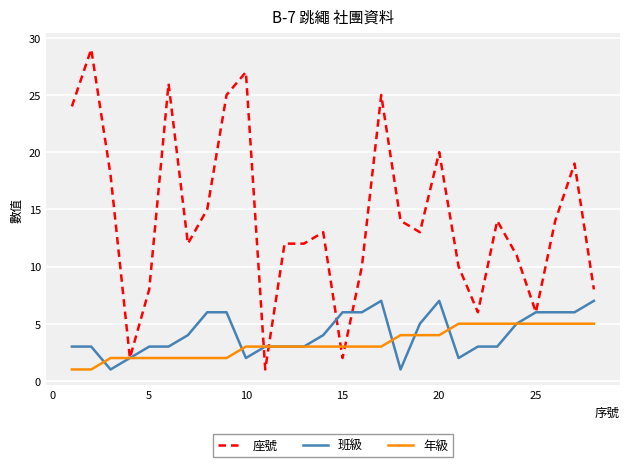

Does the chart display data point markers on the line(s)?

No